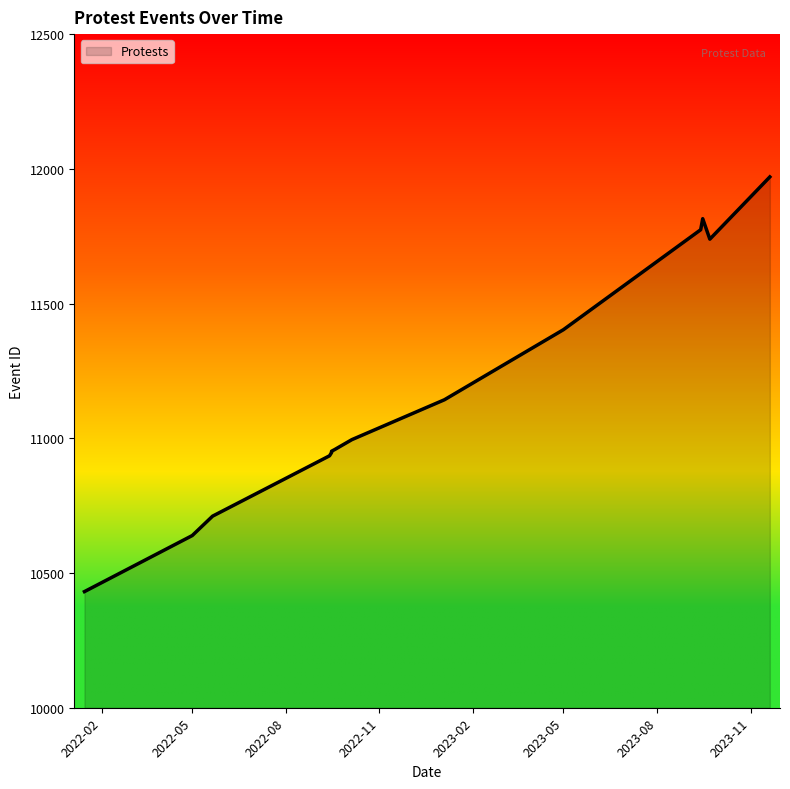

At which category does the data reach its first local peak?

2023-09-13